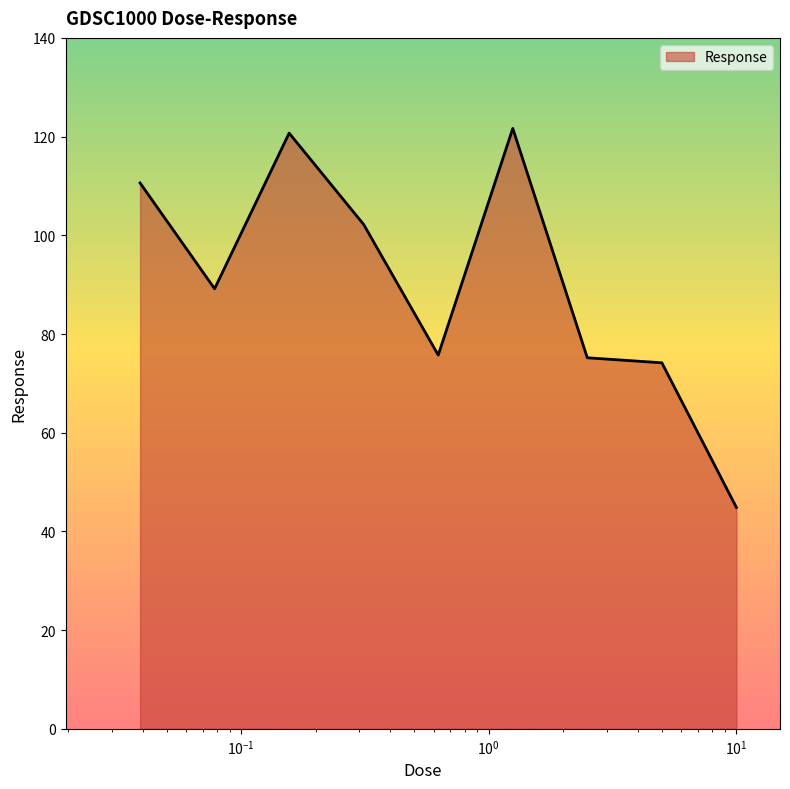

What is the minimum value shown in the chart?

44.9